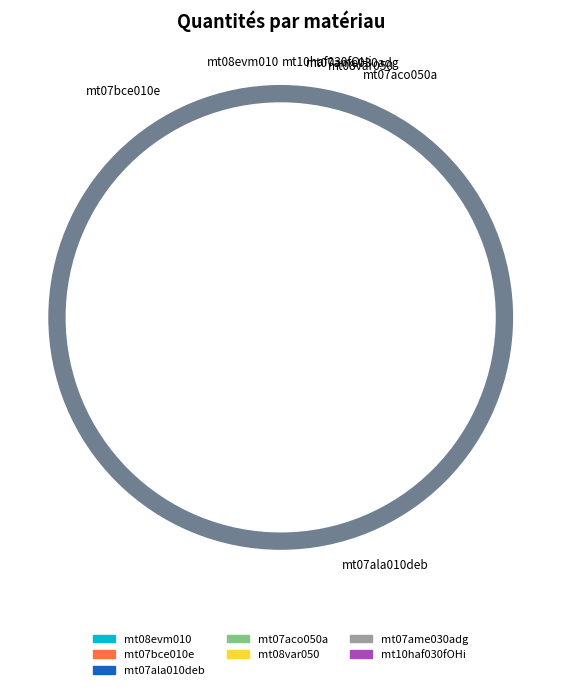

Between mt07ala010deb and mt10haf030fOHi, which is larger?

mt07ala010deb